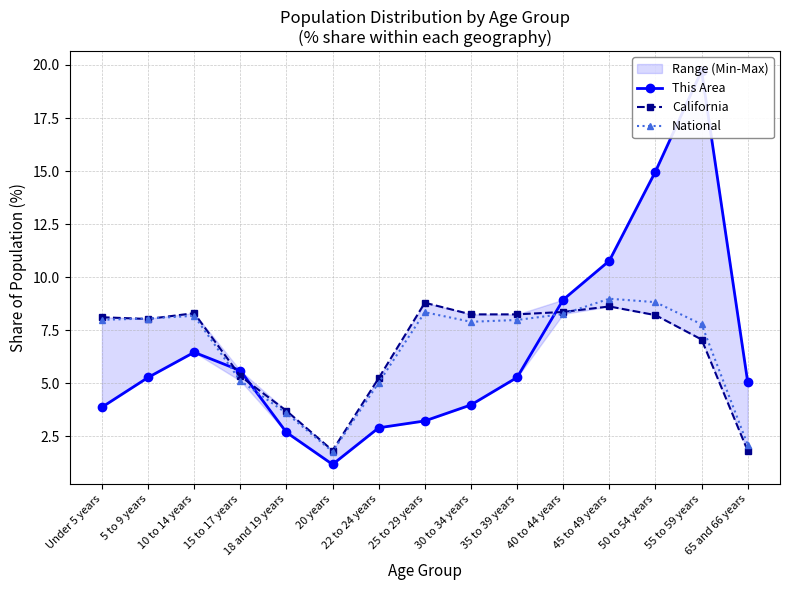

Where do National and California first cross each other?

Under 5 years and 5 to 9 years